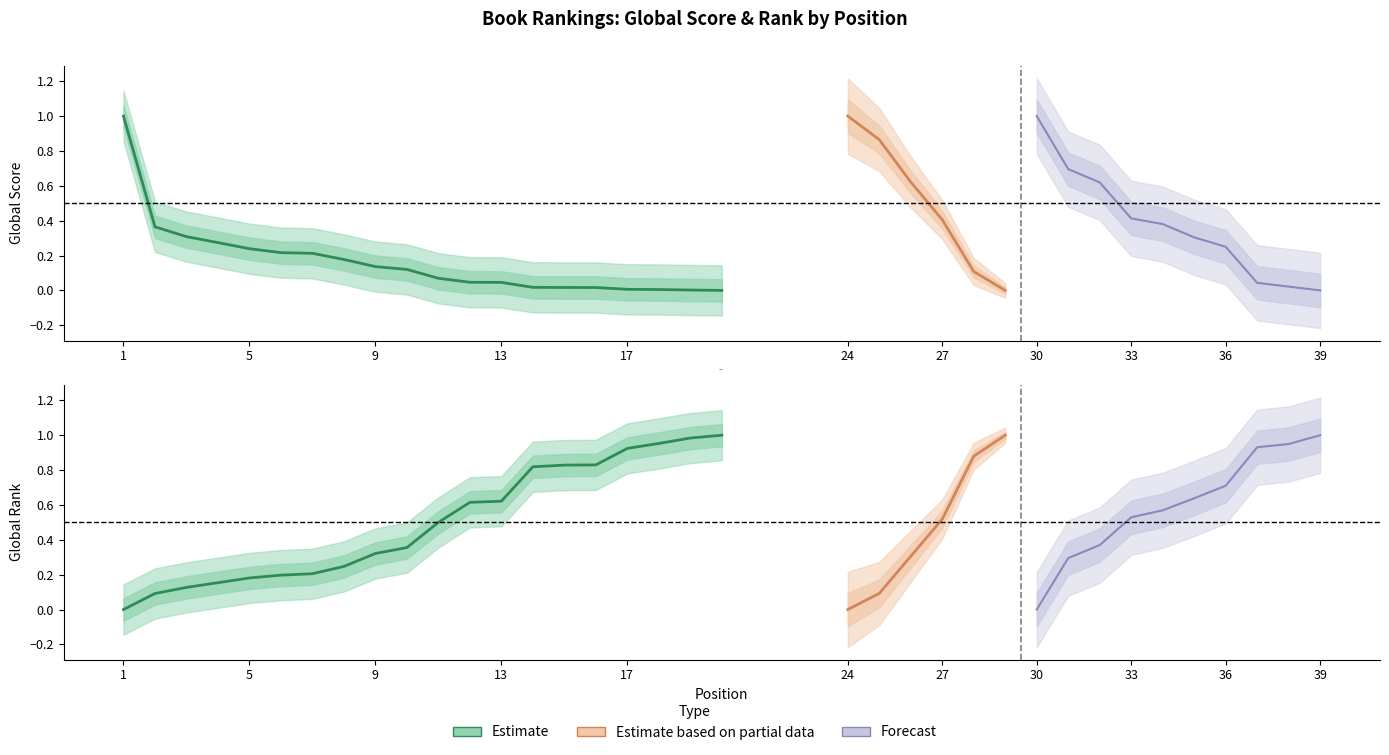

The value of Global Score at 16 is 0.0. True or false?

True